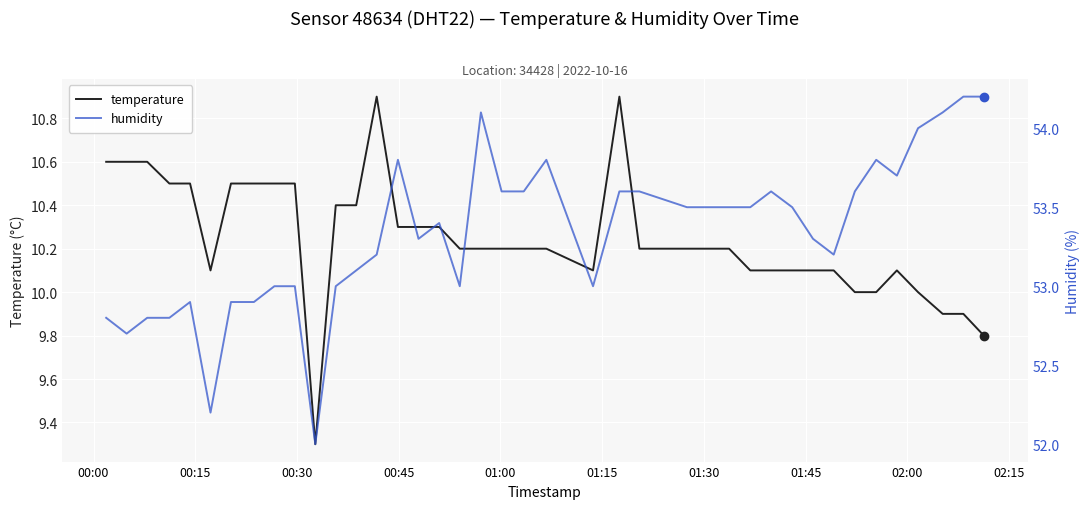

What is the difference between the maximum and minimum values in the humidity series?

2.2